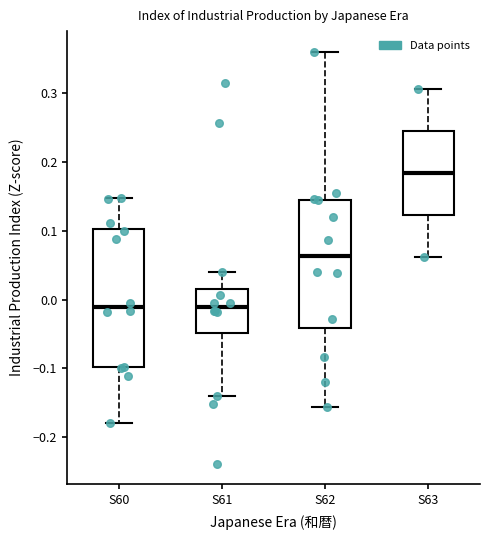

Where does the median line of the box for S63 sit on the y-axis? The values are not printed on the chart, so give them approximately, as read against the axis.

0.18